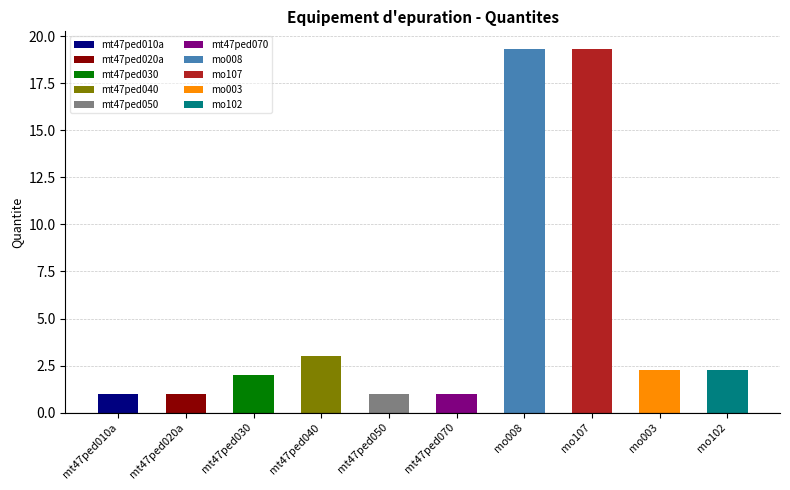

At which label does the data first exceed 2?

mt47ped040